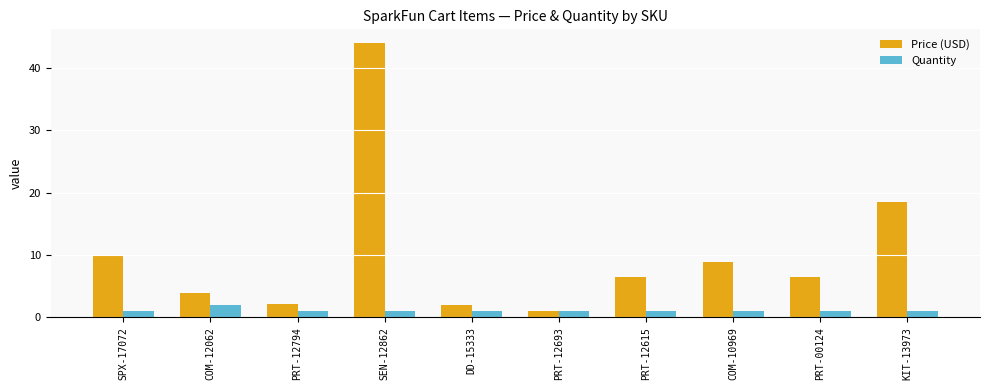

How many data points in Price (USD) are above 6?

6